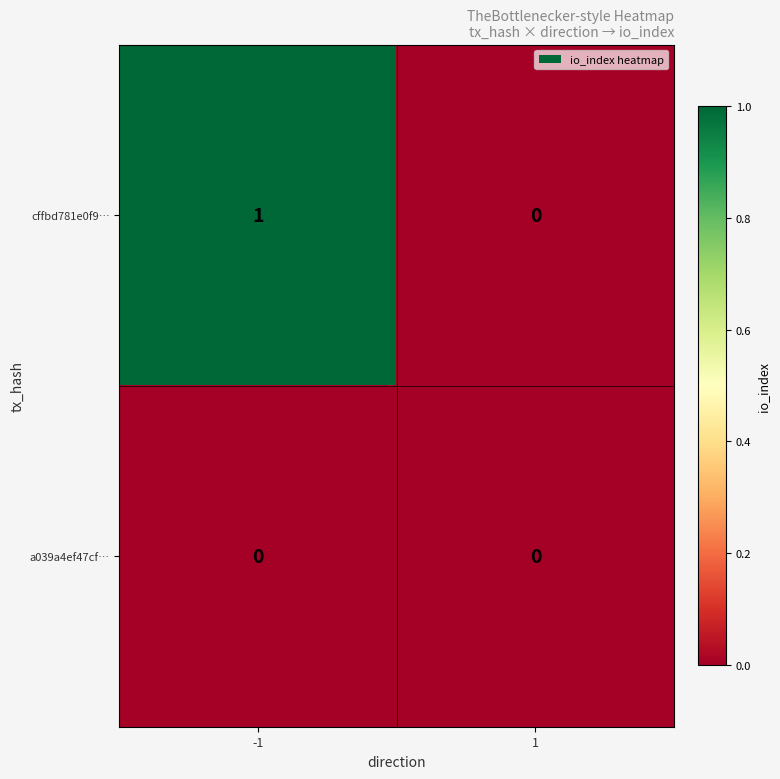

The value of cffbd781e0f9… at 1 is 0. True or false?

True